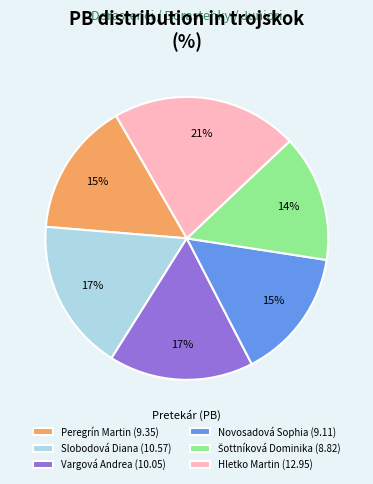

Which has a higher value, Hletko Martin (12.95) or Slobodová Diana (10.57)?

Hletko Martin (12.95)